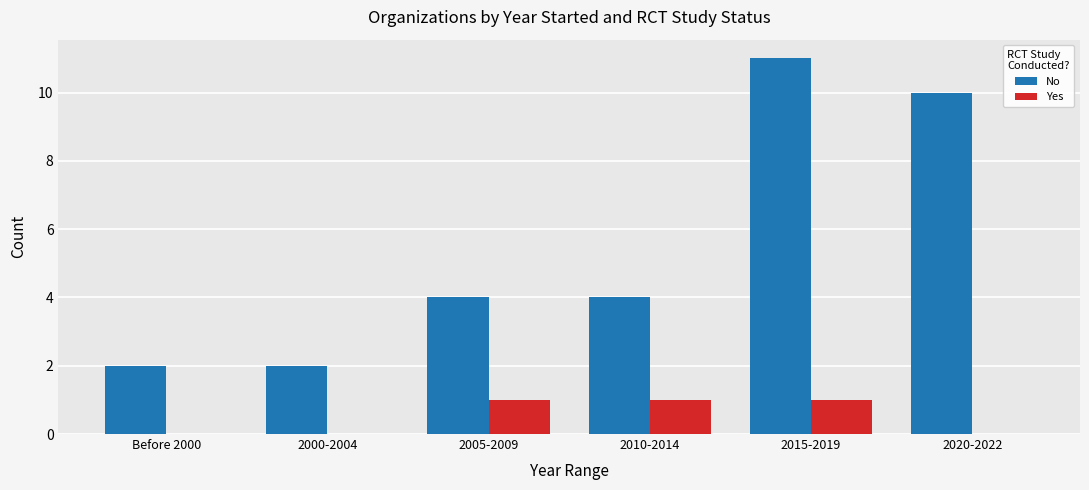

Which series has the largest range (max minus min)?

No